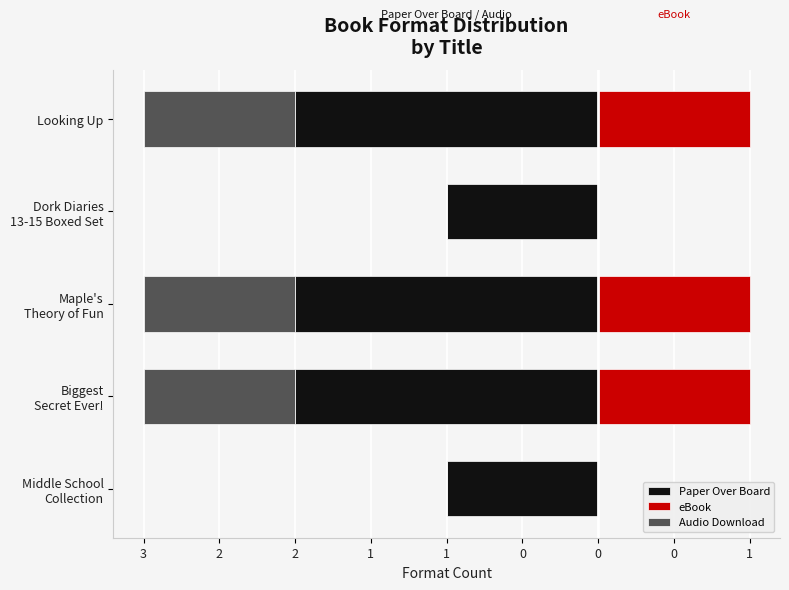

What is the spread (max minus min) of values at 3?

1